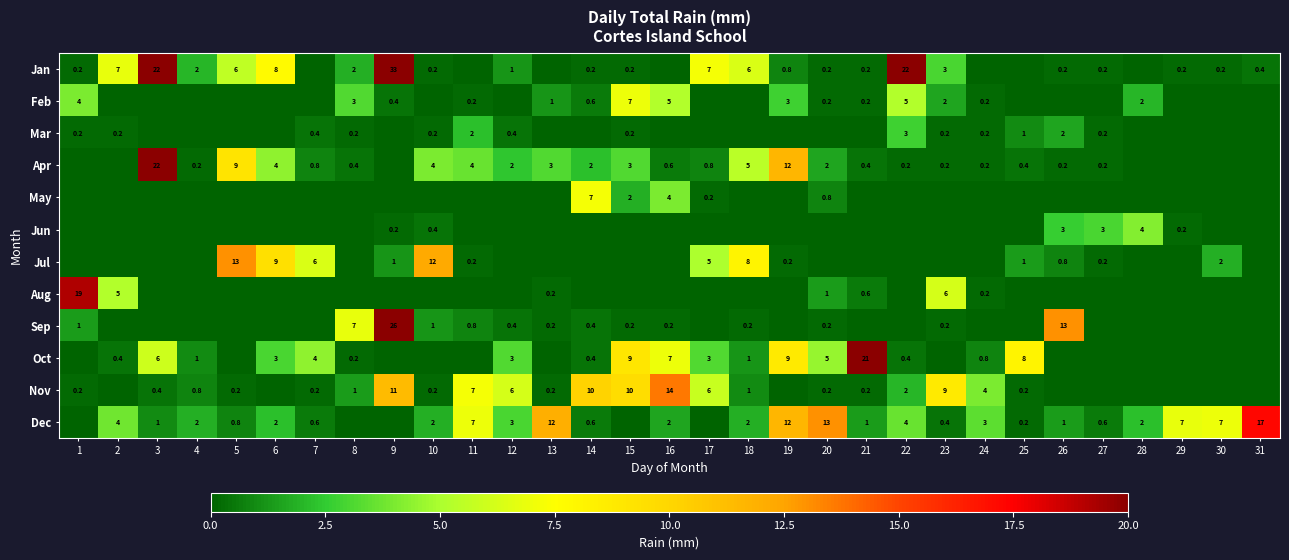

The Mar series shows 0.6 at 25. True or false?

False